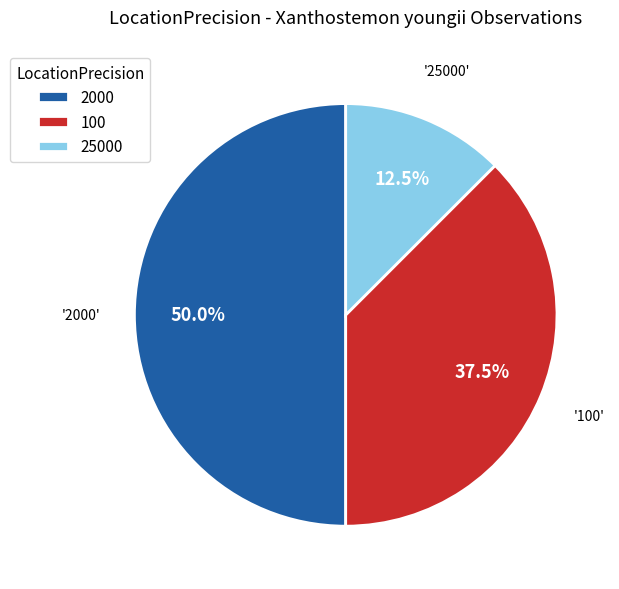

To the nearest percent, what percentage of the pie is 2000?

50%